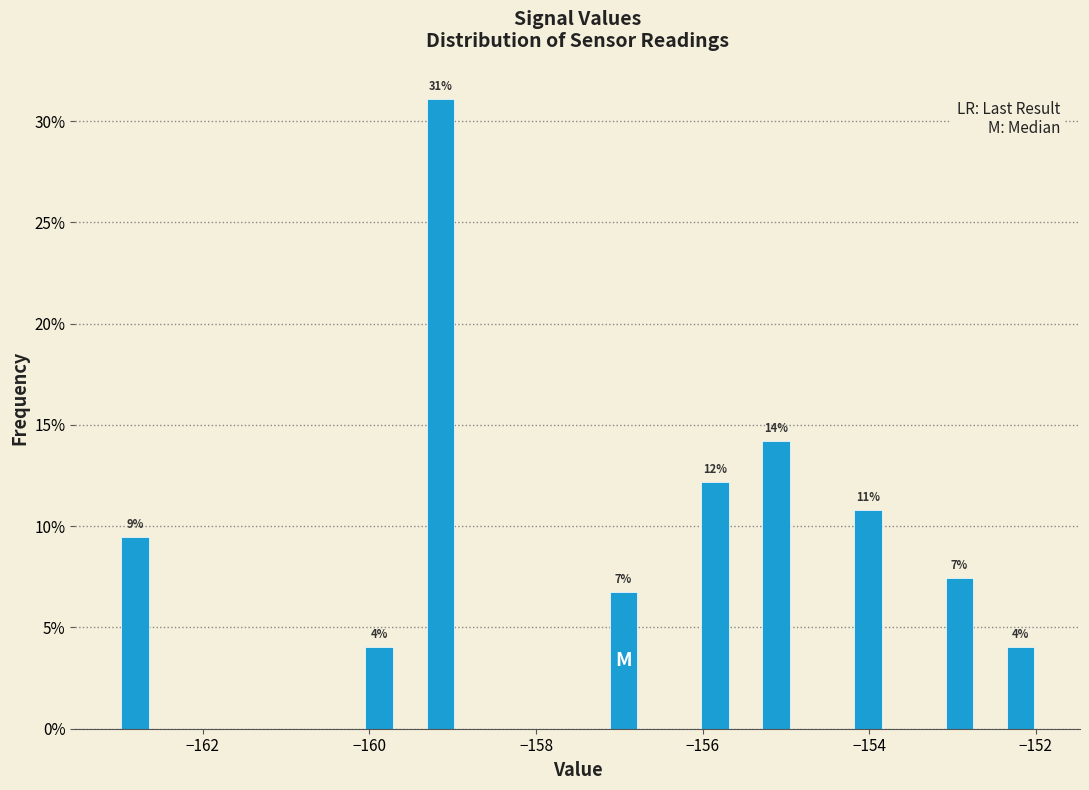

Read against the x-axis, roughly where is the centre of the tallest bar?

-159.2